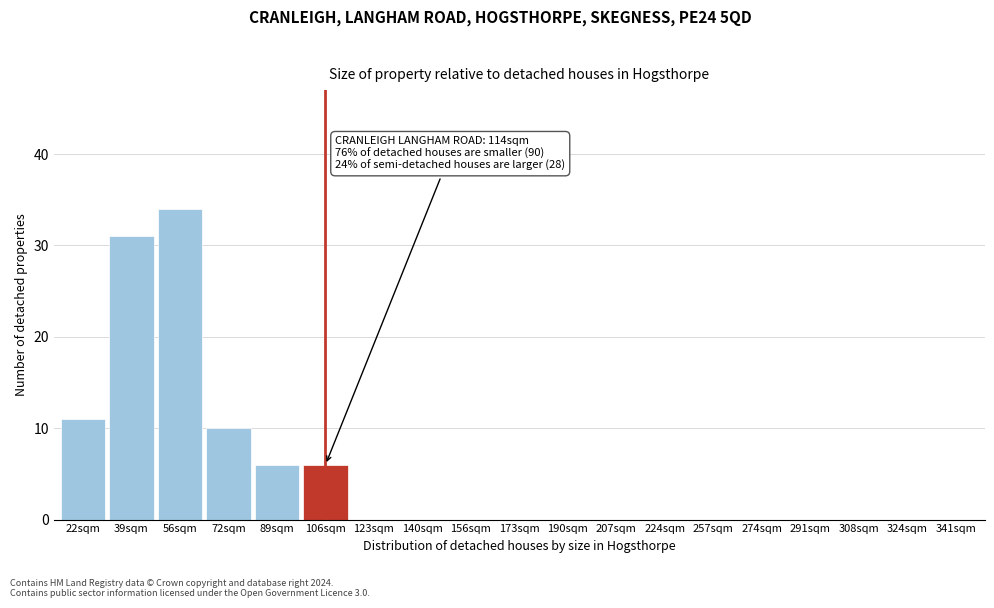

Reading left to right, extract all data points from this chart.

22sqm=11	39sqm=31	56sqm=34	72sqm=10	89sqm=6	106sqm=6	123sqm=0	140sqm=0	156sqm=0	173sqm=0	190sqm=0	207sqm=0	224sqm=0	257sqm=0	274sqm=0	291sqm=0	308sqm=0	324sqm=0	341sqm=0